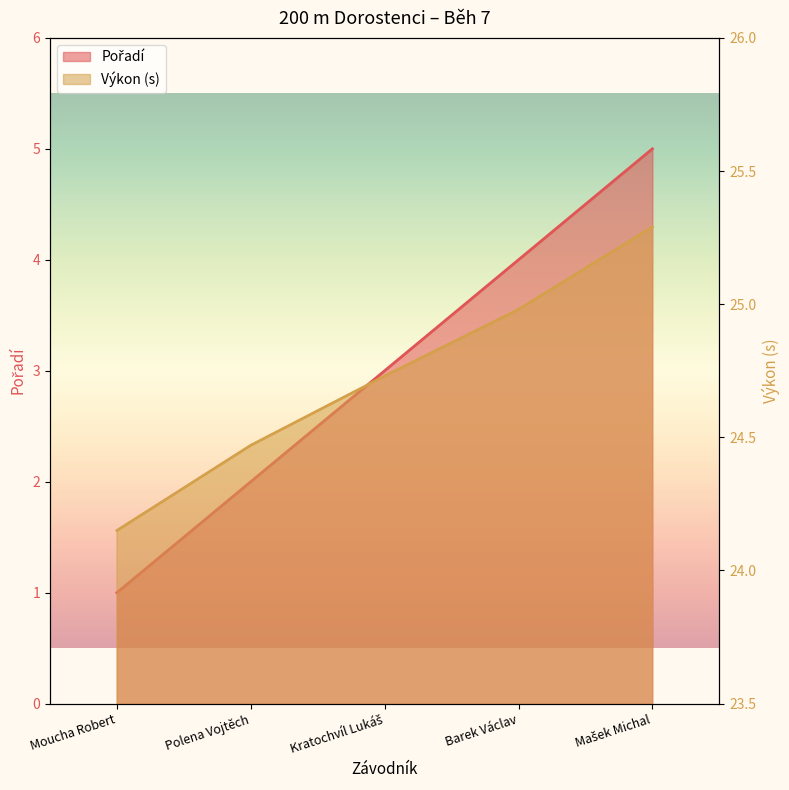

Is the value of Pořadí at Kratochvíl Lukáš greater than the value of Výkon at Barek Václav?

No